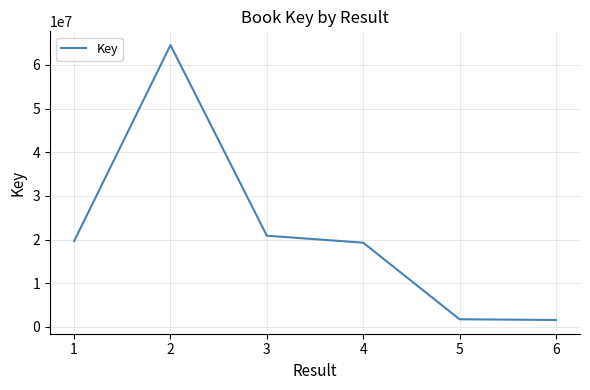

Is it true that the value at 2 is 97883511?

False